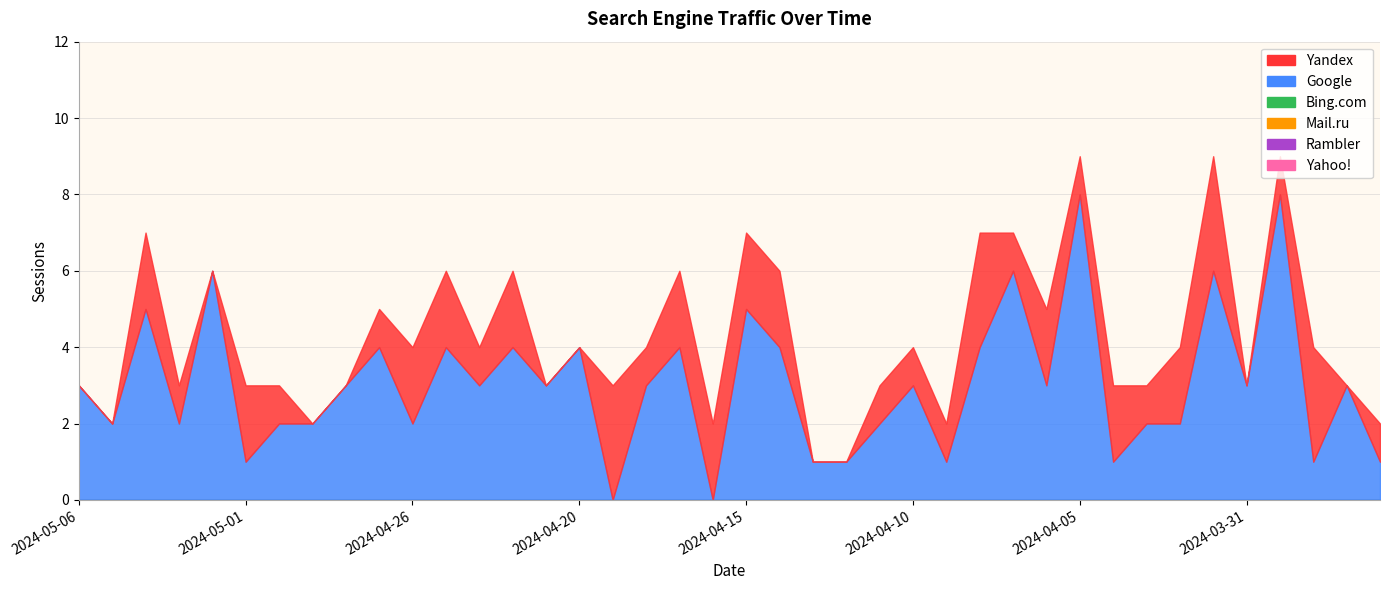

What is the total value across all series at 2024-04-17?

6